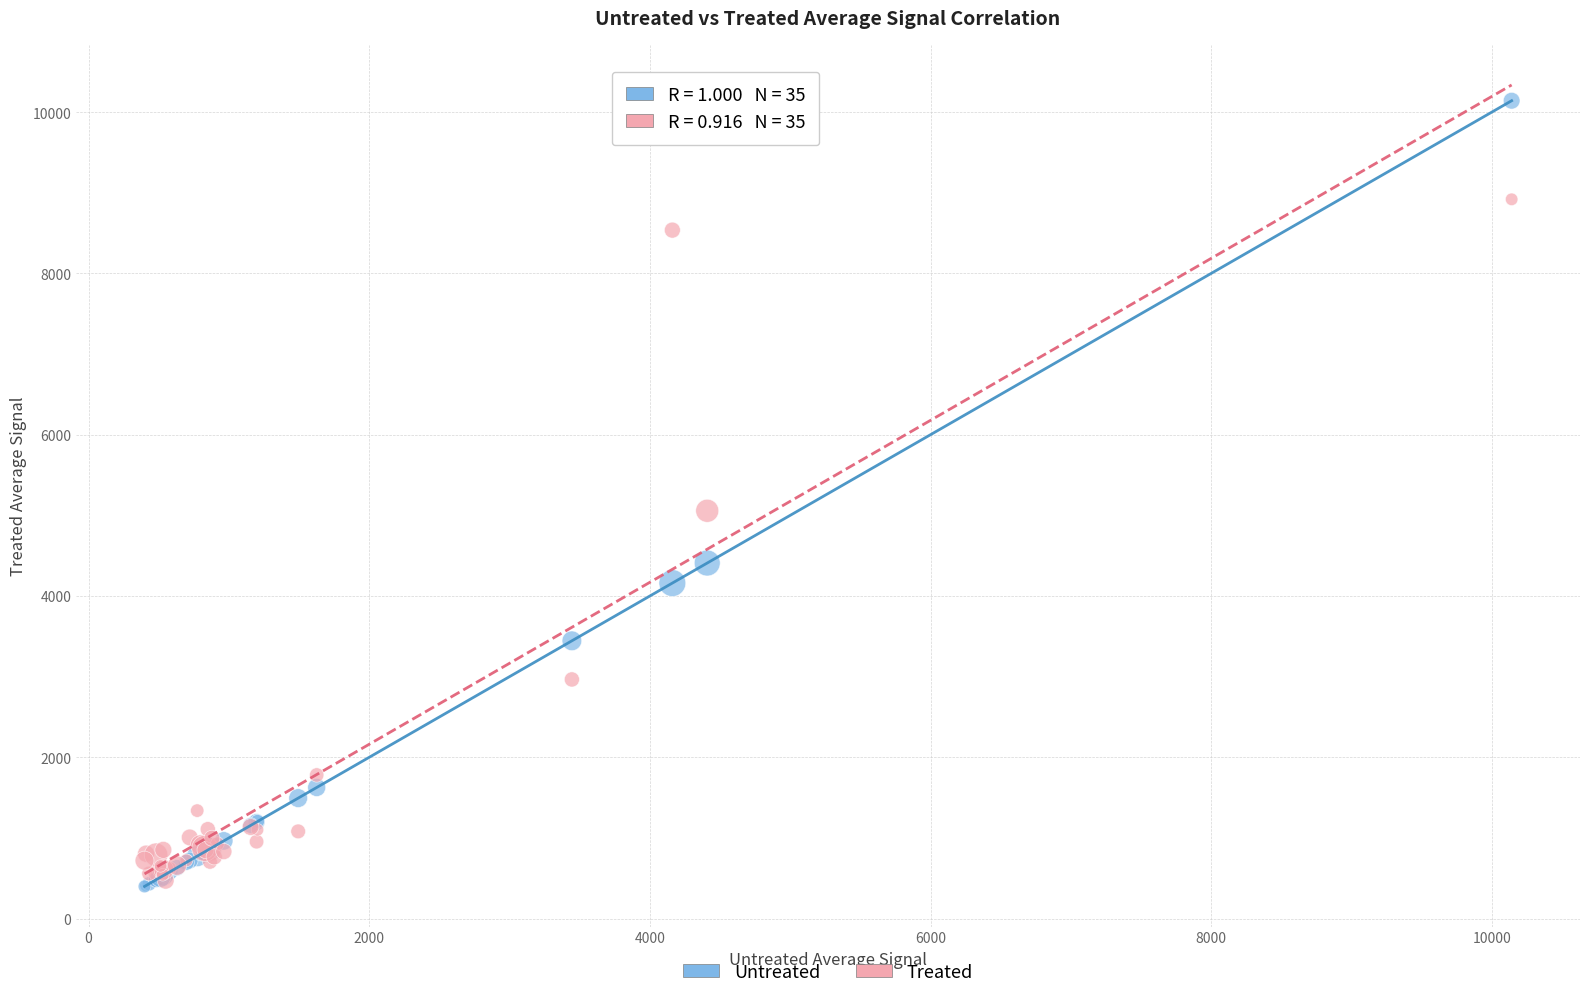

Across all series, what Y value is closest to 5269?

5056.5